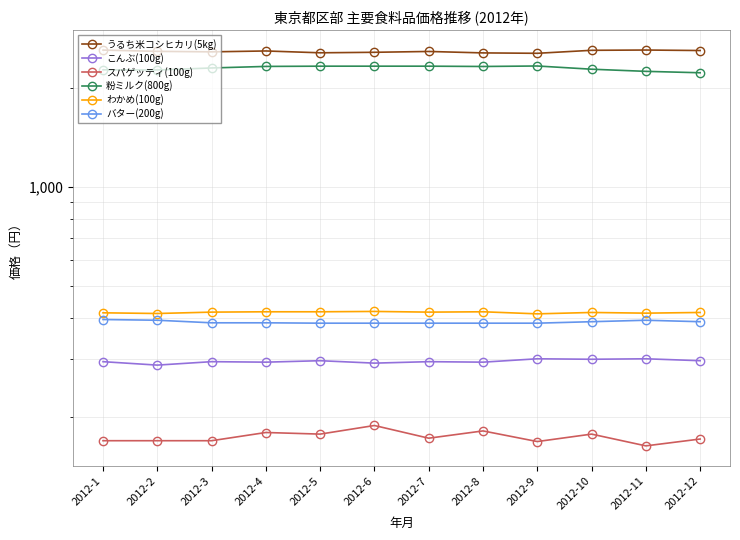

Is it true that バター(200g) equals 386 at 2012-3?

True